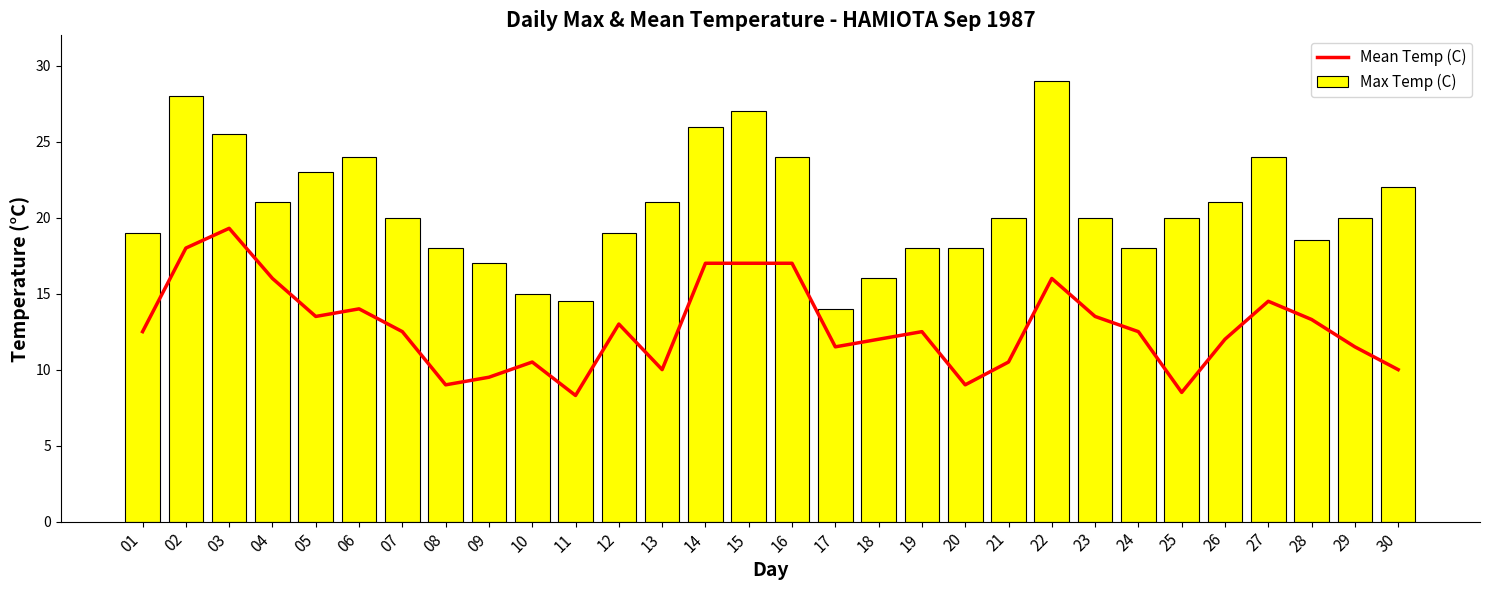

Reading right to left, what are all the values shown in this chart?

Mean Temp (C): 30=10.0	29=11.5	28=13.3	27=14.5	26=12.0	25=8.5	24=12.5	23=13.5	22=16.0	21=10.5	20=9.0	19=12.5	18=12.0	17=11.5	16=17.0	15=17.0	14=17.0	13=10.0	12=13.0	11=8.3	10=10.5	09=9.5	08=9.0	07=12.5	06=14.0	05=13.5	04=16.0	03=19.3	02=18.0	01=12.5
Max Temp (C): 30=22.0	29=20.0	28=18.5	27=24.0	26=21.0	25=20.0	24=18.0	23=20.0	22=29.0	21=20.0	20=18.0	19=18.0	18=16.0	17=14.0	16=24.0	15=27.0	14=26.0	13=21.0	12=19.0	11=14.5	10=15.0	09=17.0	08=18.0	07=20.0	06=24.0	05=23.0	04=21.0	03=25.5	02=28.0	01=19.0